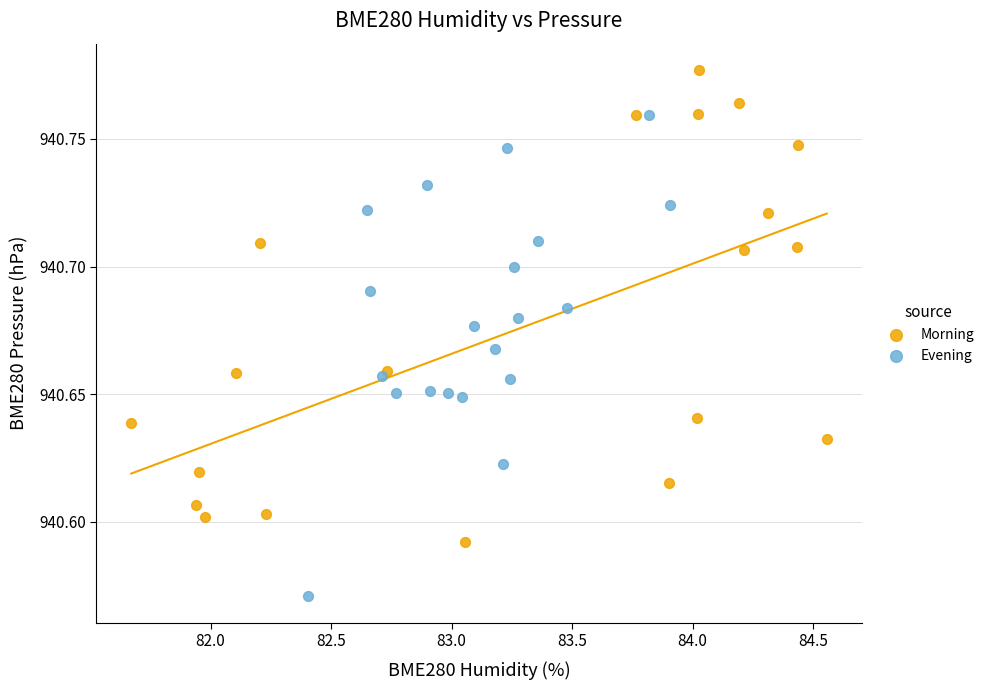

Which series reaches the maximum Y coordinate?

Morning